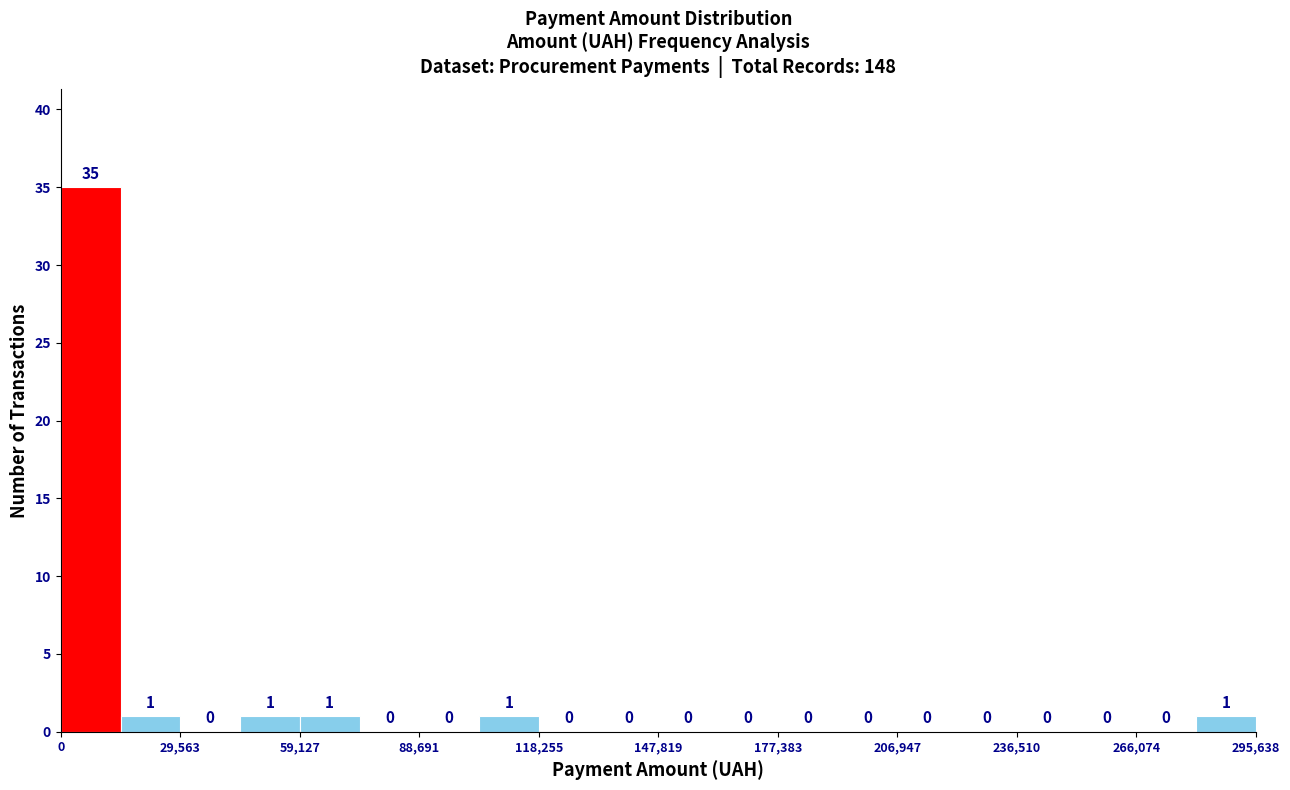

Read against the x-axis, roughly where is the centre of the tallest bar?

5000